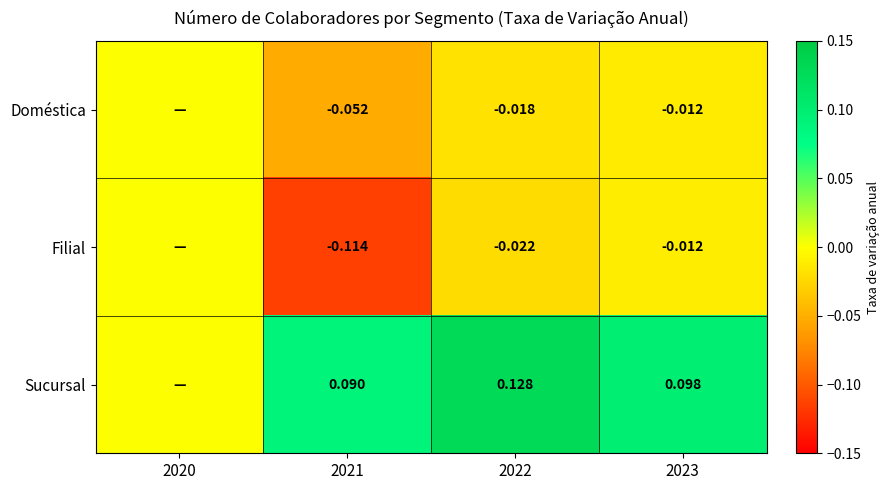

Is the value of Sucursal at 2021 greater than the value of Filial at 2023?

Yes